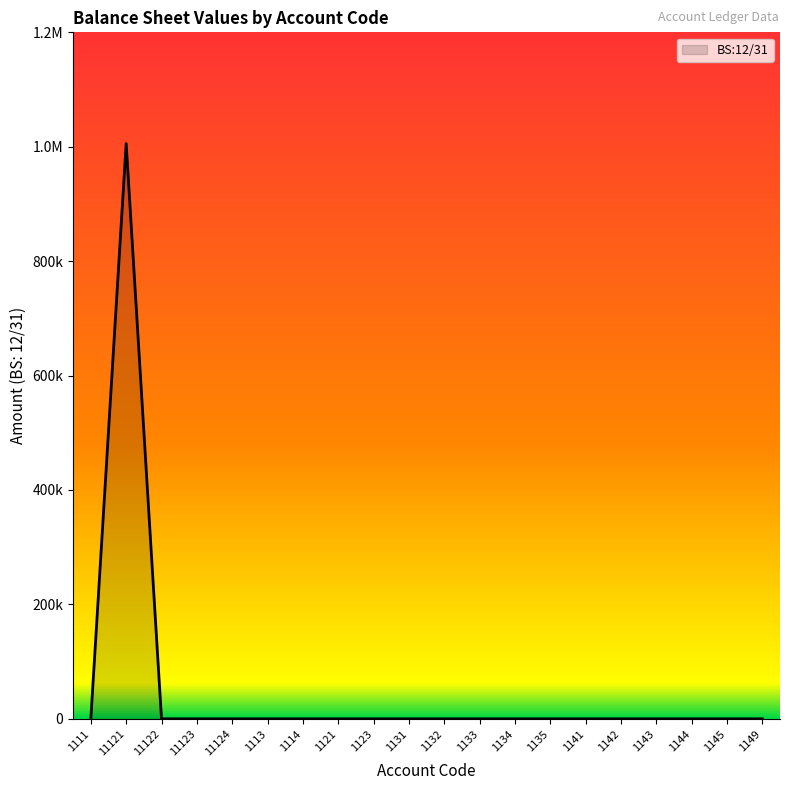

Does the chart have visible grid lines?

No